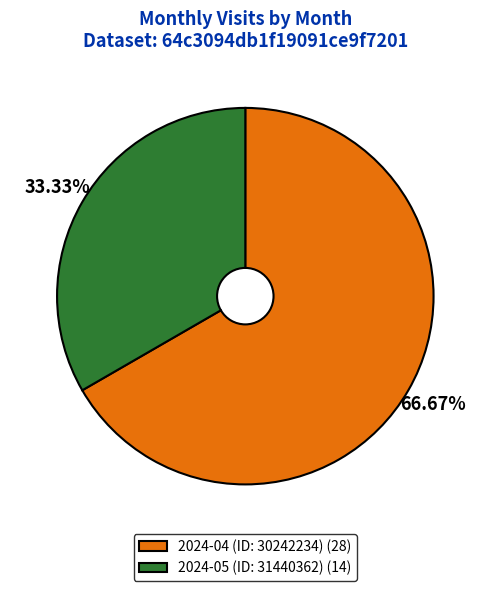

Between 2024-04 (ID: 30242234) and 2024-05 (ID: 31440362), which is larger?

2024-04 (ID: 30242234)